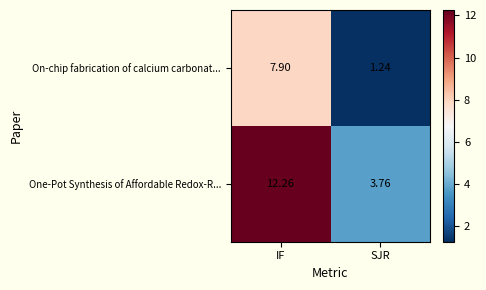

At which label is On-chip fabrication of calcium carbonat... closest to 4?

SJR